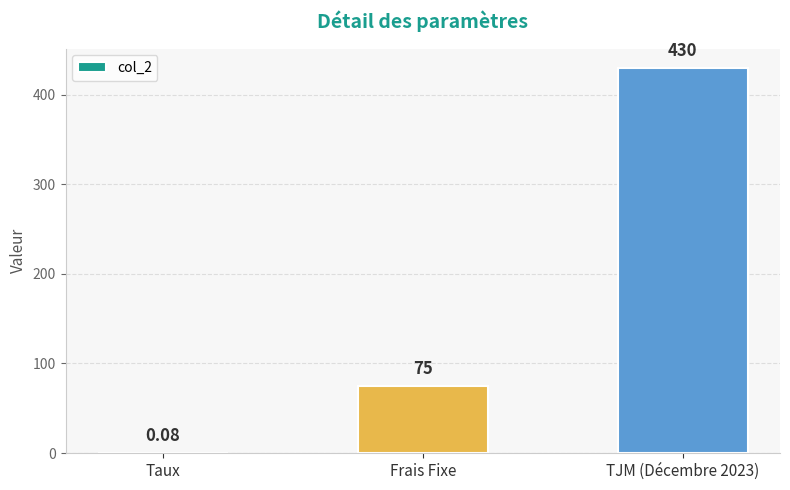

What is the change in value from Frais Fixe to TJM (Décembre 2023)?

+355.0